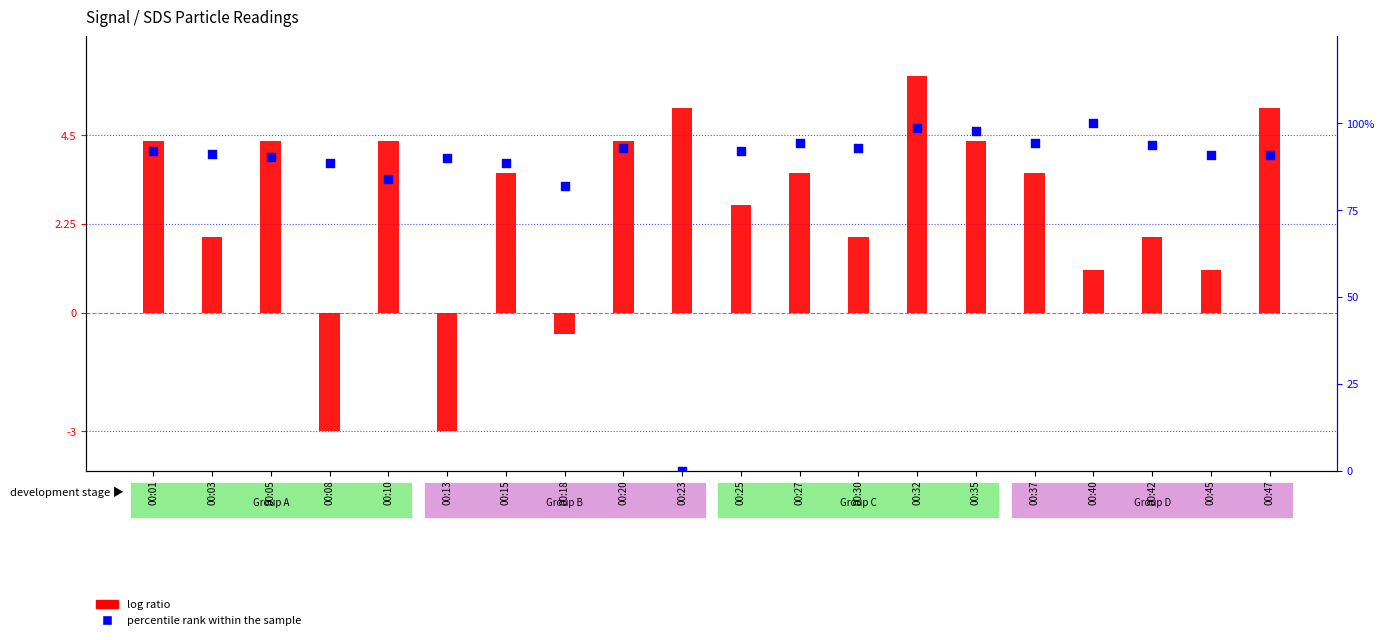

Which series reaches the maximum Y coordinate?

percentile rank within the sample